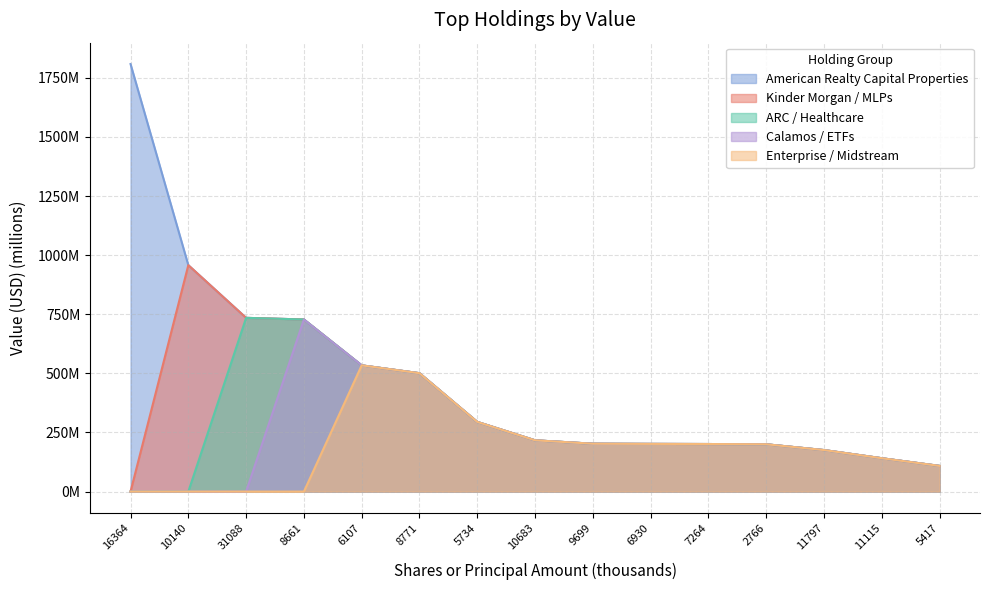

What is the label of the 12th point from the left?

2766